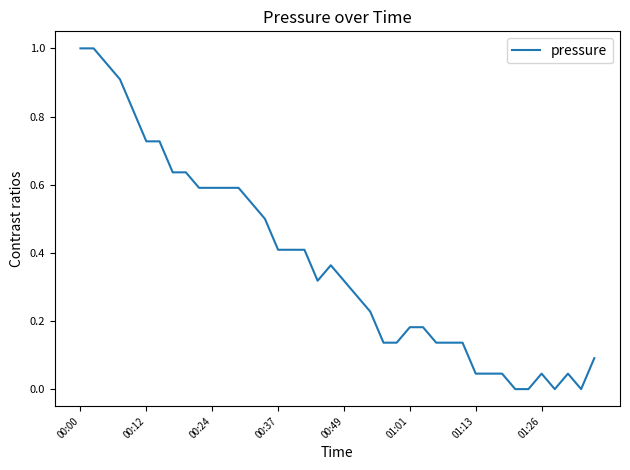

How many lines are shown in the chart?

1